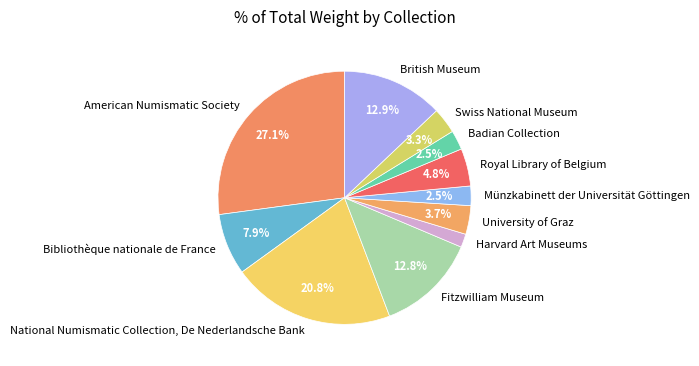

Which has a higher value, Fitzwilliam Museum or American Numismatic Society?

American Numismatic Society